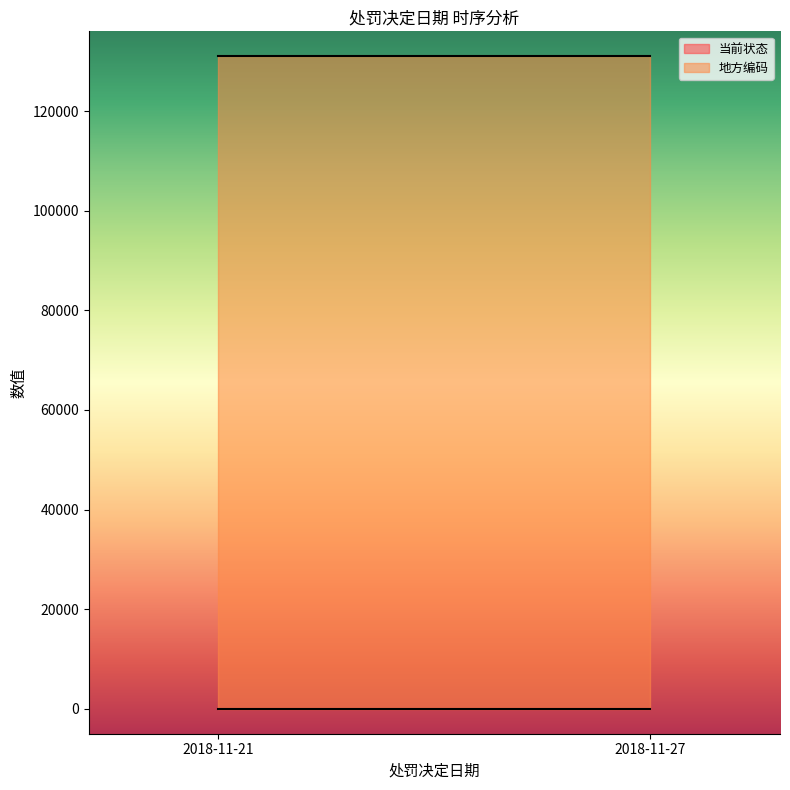

Rank the series at 2018-11-21 from lowest to highest value.

当前状态, 地方编码